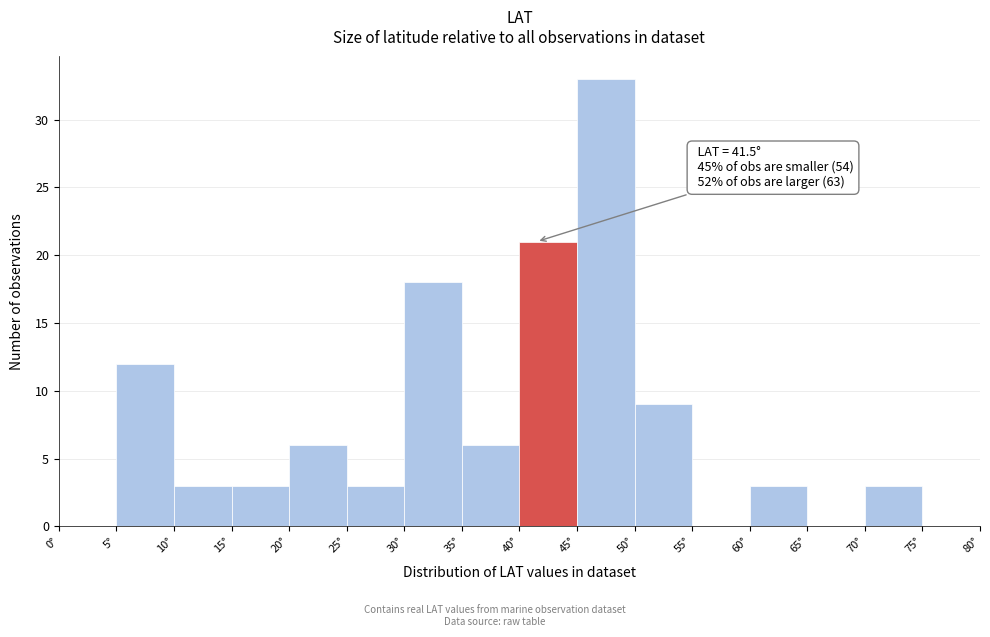

Over which range of the x-axis is the bar tallest?

45 to 50